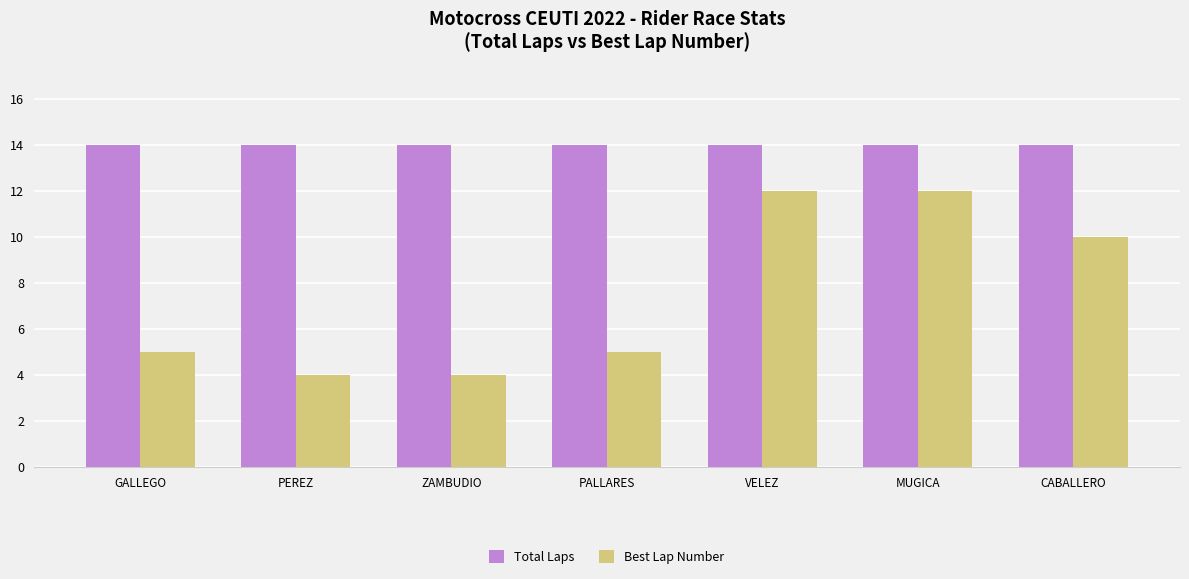

How many distinct data groups are displayed?

2